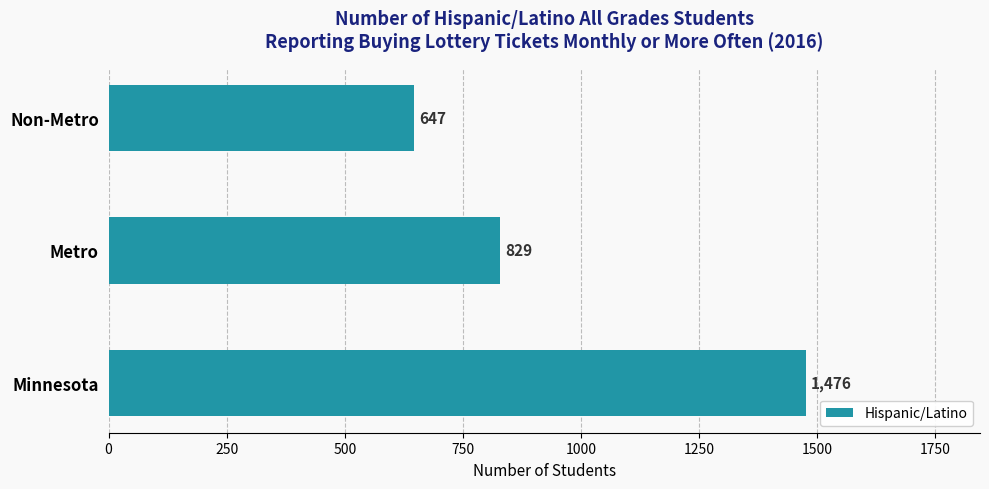

What is the sum of all values?

2952